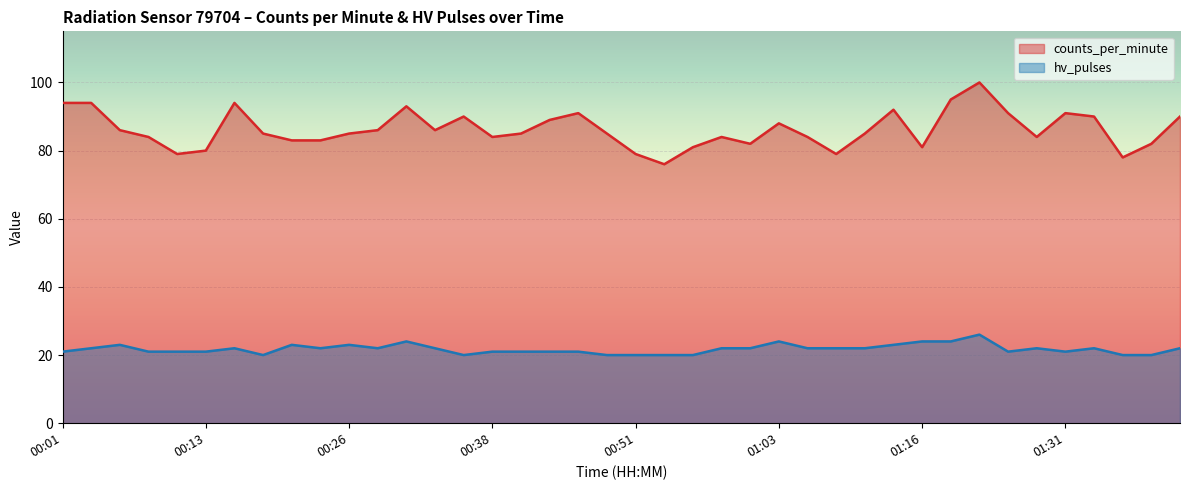

List the labels in order of hv_pulses value, largest first.

01:21, 00:31, 01:03, 01:16, 01:18, 00:06, 00:21, 00:26, 01:14, 00:03, 00:16, 00:23, 00:28, 00:33, 00:58, 01:01, 01:06, 01:09, 01:11, 01:28, 01:33, 01:41, 00:01, 00:08, 00:11, 00:13, 00:38, 00:41, 00:43, 00:46, 01:26, 01:31, 00:18, 00:36, 00:48, 00:51, 00:53, 00:56, 01:36, 01:38